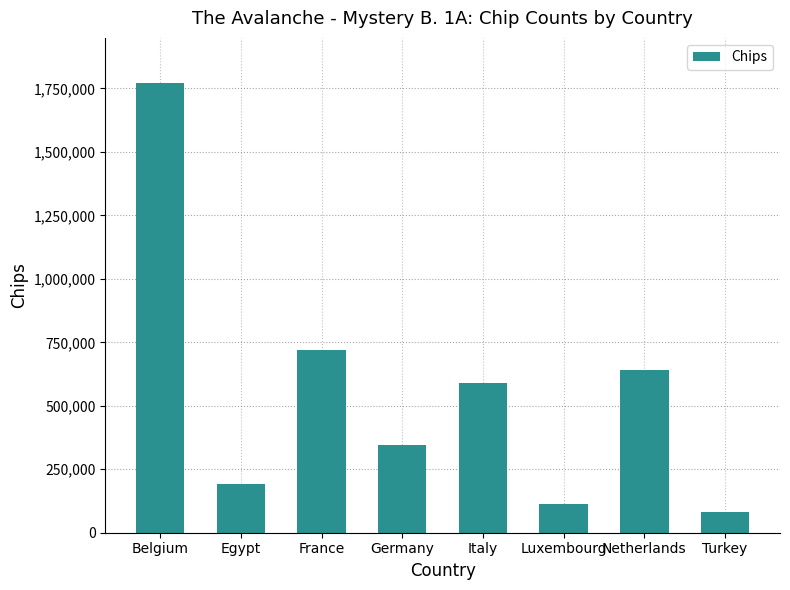

The chart shows a value of 721500 at France. True or false?

True